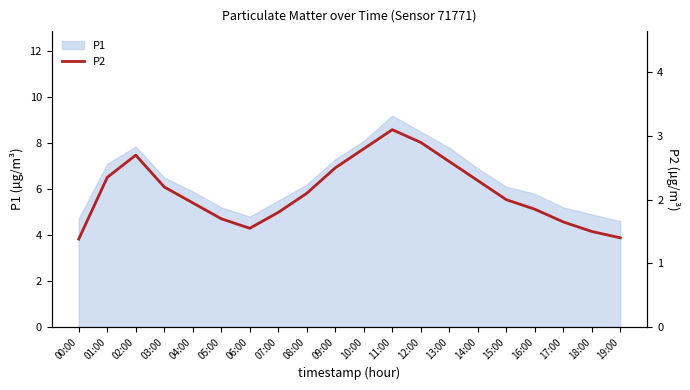

Which has a higher value, 01:00 or 17:00?

01:00